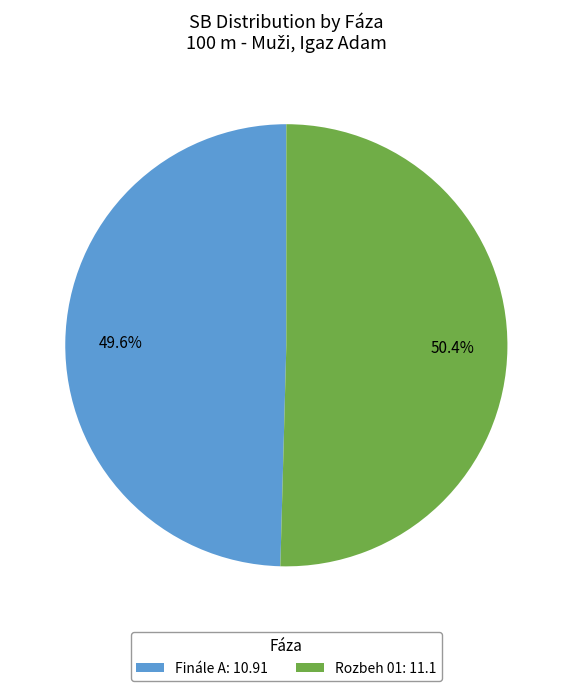

To the nearest percent, what is the difference between the largest and smallest slice percentages?

1%